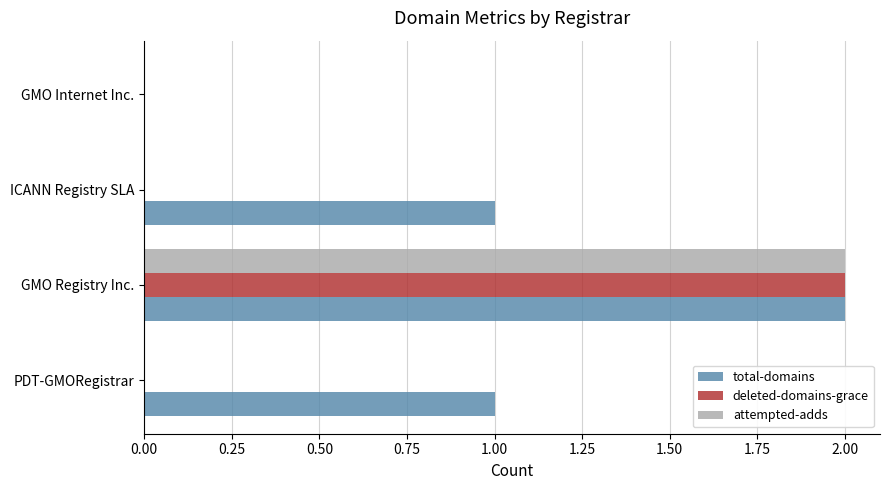

True or false: deleted-domains-grace has a value of 1 at GMO Internet Inc..

False